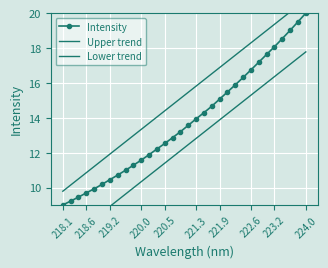

The Intensity series shows 15.1 at 221.9. True or false?

True